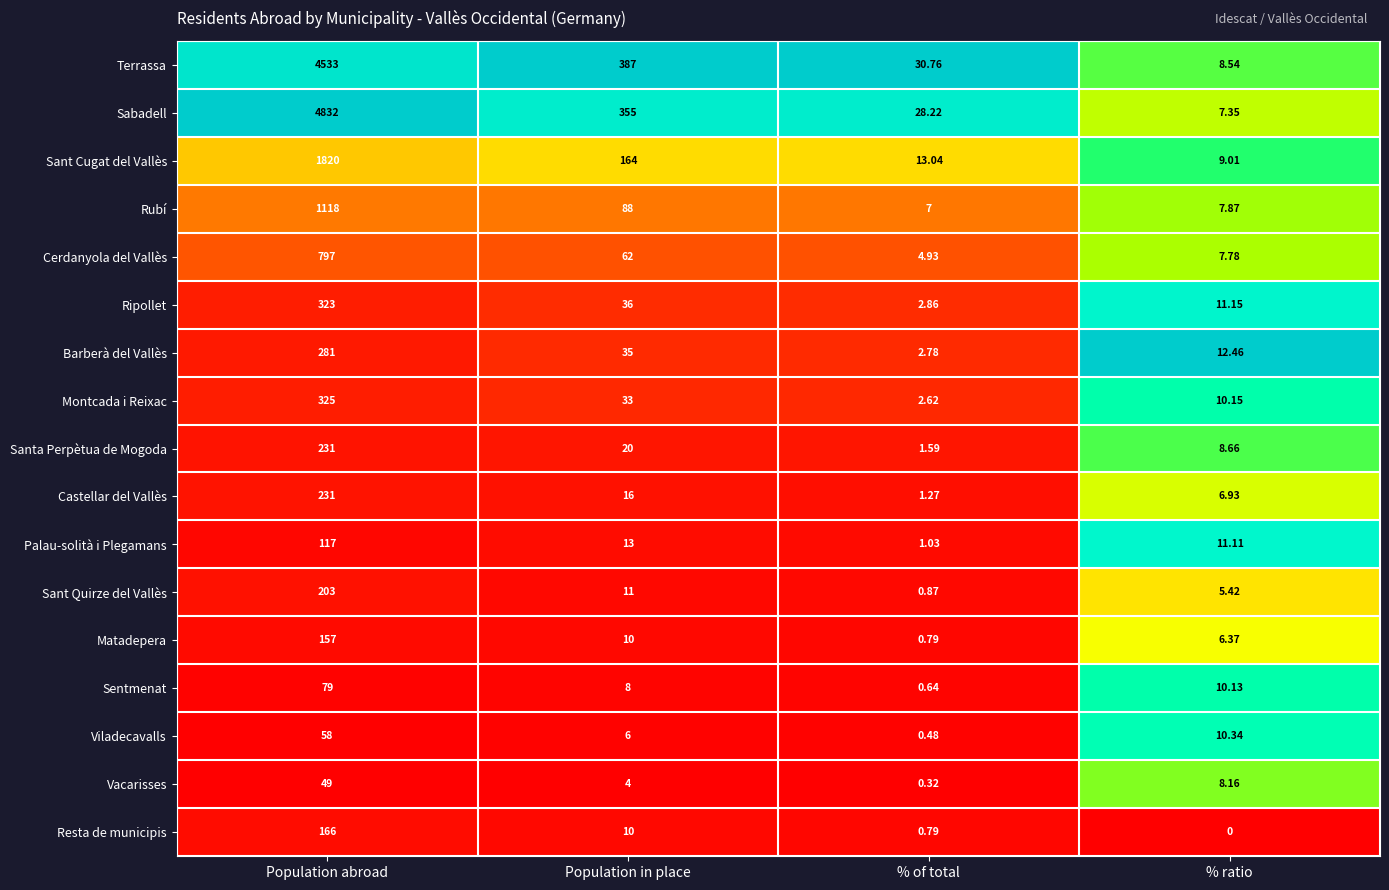

Where is Ripollet nearest to the value 162?

Population in place